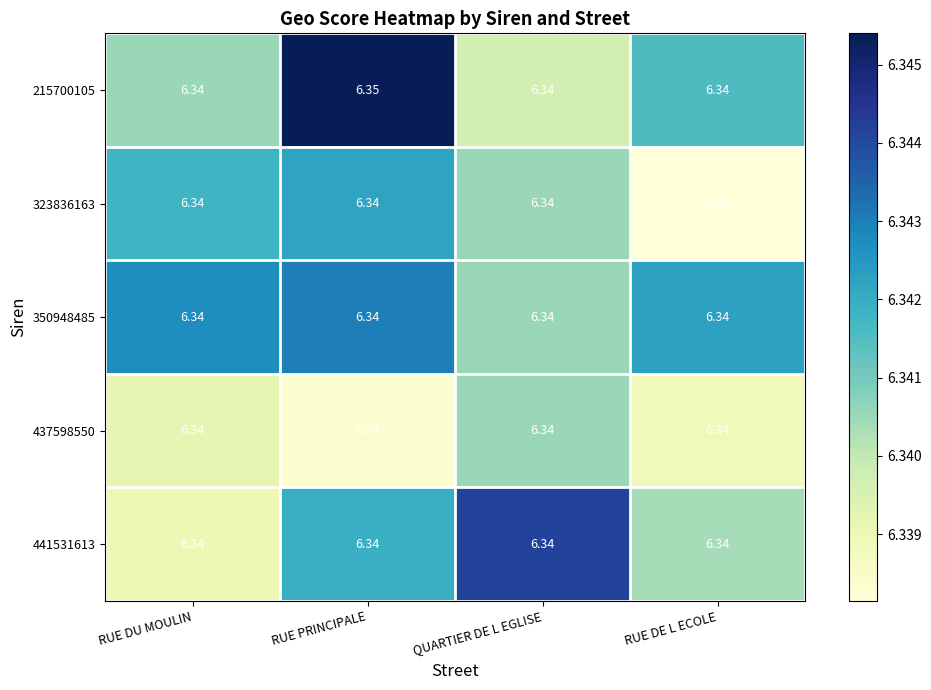

How many categories are shown in the chart?

4